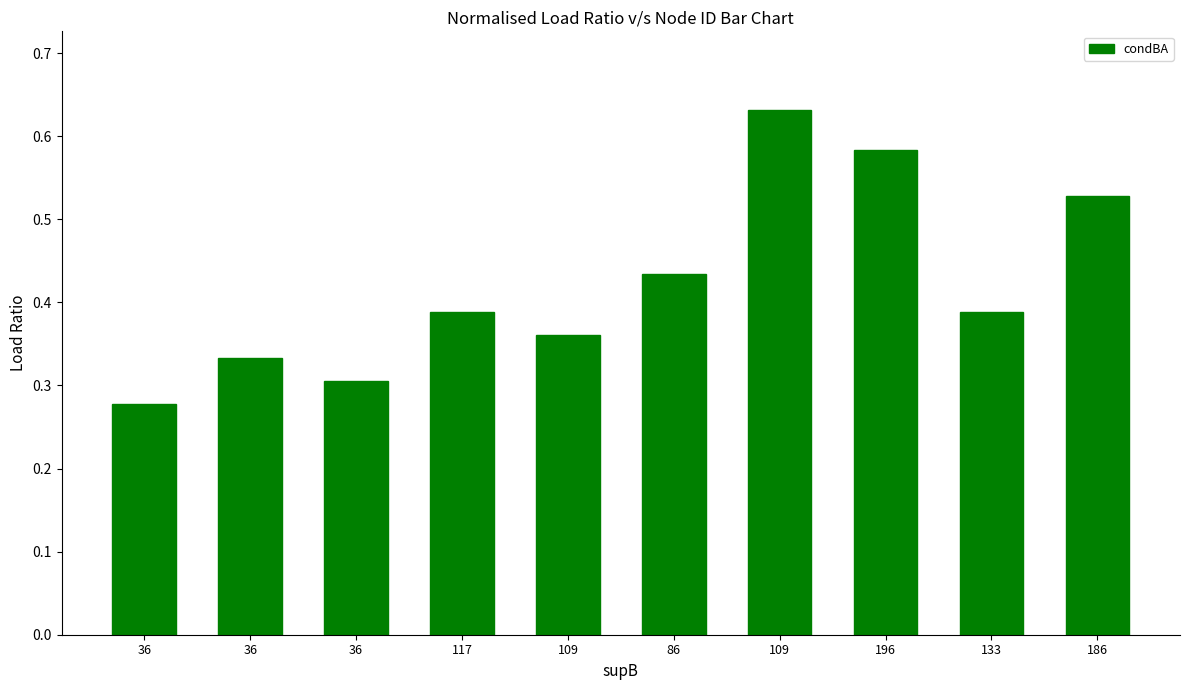

Reading right to left, extract all data points from this chart.

0.5	0.4	0.6	0.6	0.4	0.4	0.4	0.3	0.3	0.3